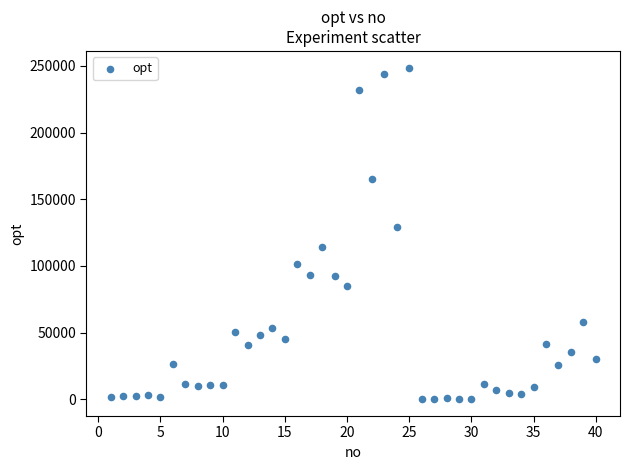

What is the range of X values (max minus min)?

39